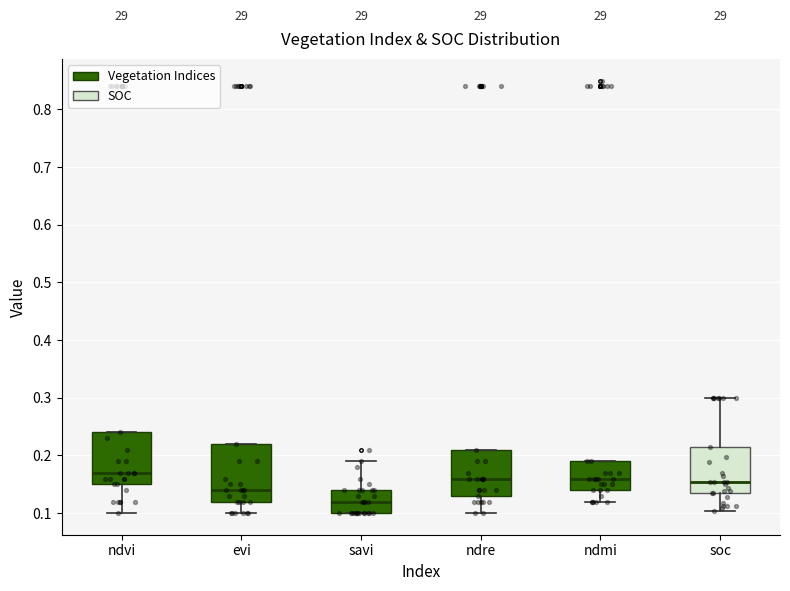

Comparing the boxes themselves (not the whiskers), which one is the tallest?

evi